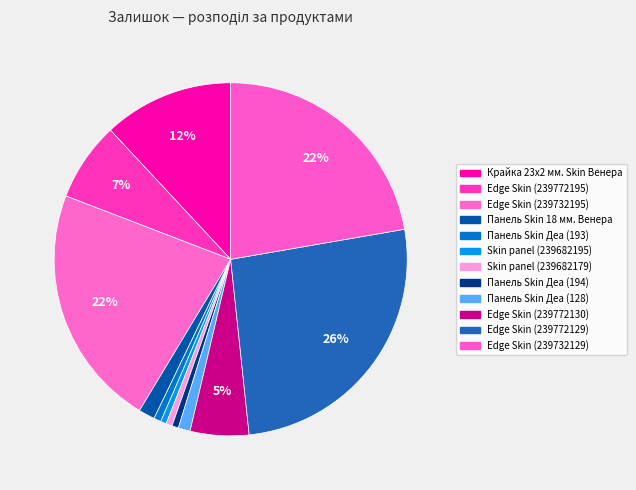

How many segments does this pie chart have?

12